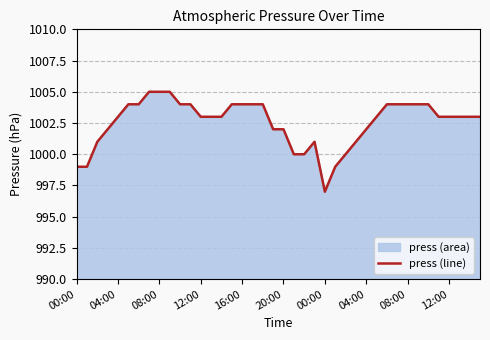

Count the number of values greater than 1003.

16